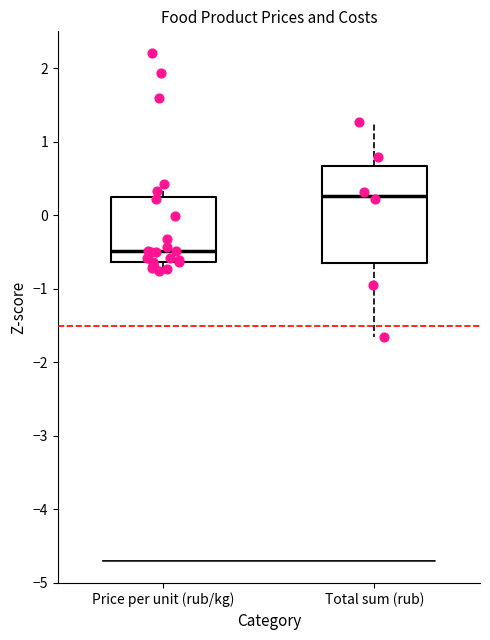

Reading left to right, transcribe this box plot: for each box, give where its median line is, the range the box spans, and where its two whiskers end, as read against the y-axis. The values are not printed on the chart, so give them approximately, as read against the axis.

Price per unit (rub/kg): median -0.5, box -0.6 to 0.2, whiskers -0.8 to 0.4
Total sum (rub): median 0.3, box -0.7 to 0.7, whiskers -1.6 to 1.3